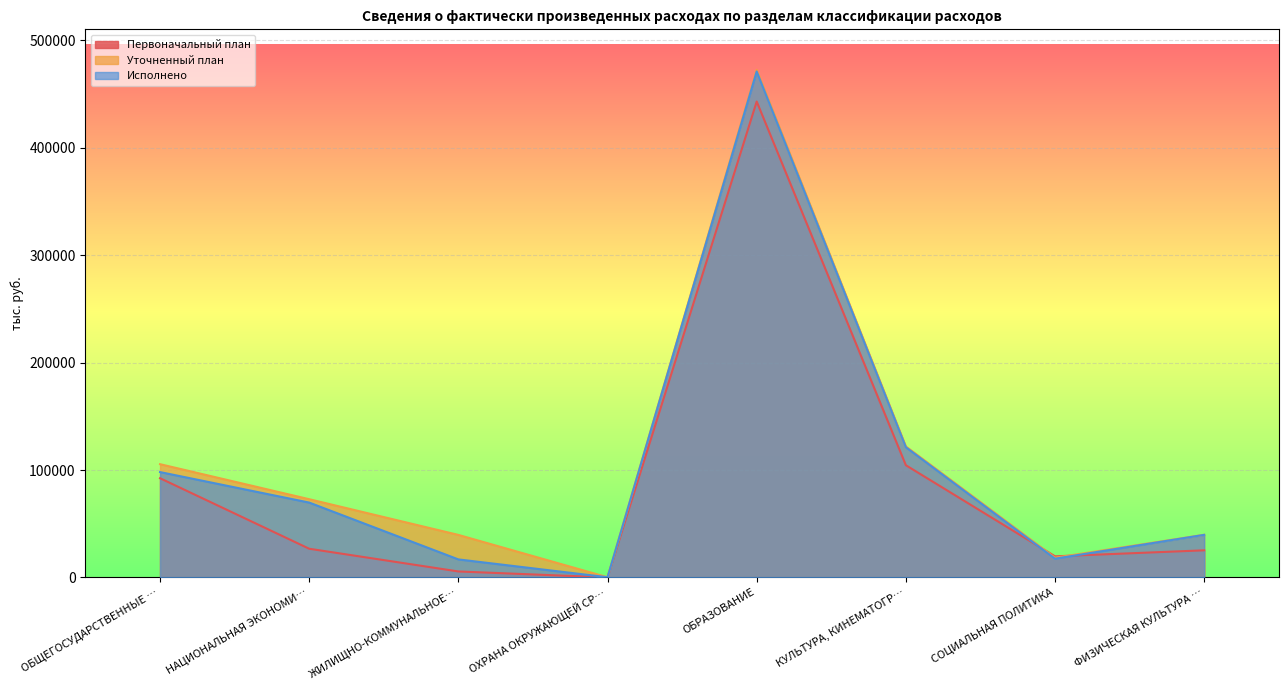

Reading left to right, transcribe all the data shown in this chart.

Первоначальный план: 92371.2	26711.7	5554.0	0.0	443146.4	104475.9	19647.6	25245.7
Уточненный план: 105453.9	72835.8	39592.0	167.5	472558.1	121963.1	18352.5	39710.5
Исполнено: 98100.6	69697.5	16782.1	167.5	471128.5	121249.0	17457.5	39648.5